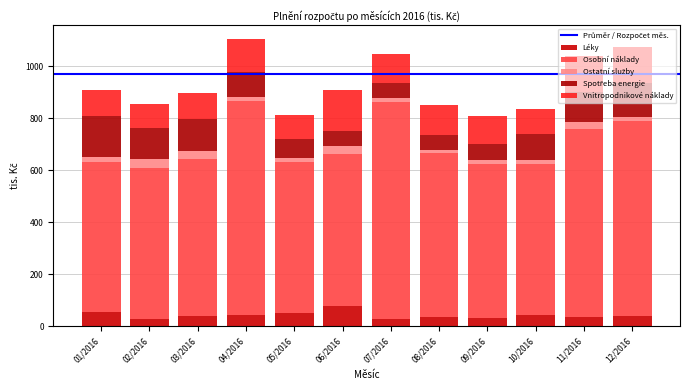

Does the chart contain any negative values?

No